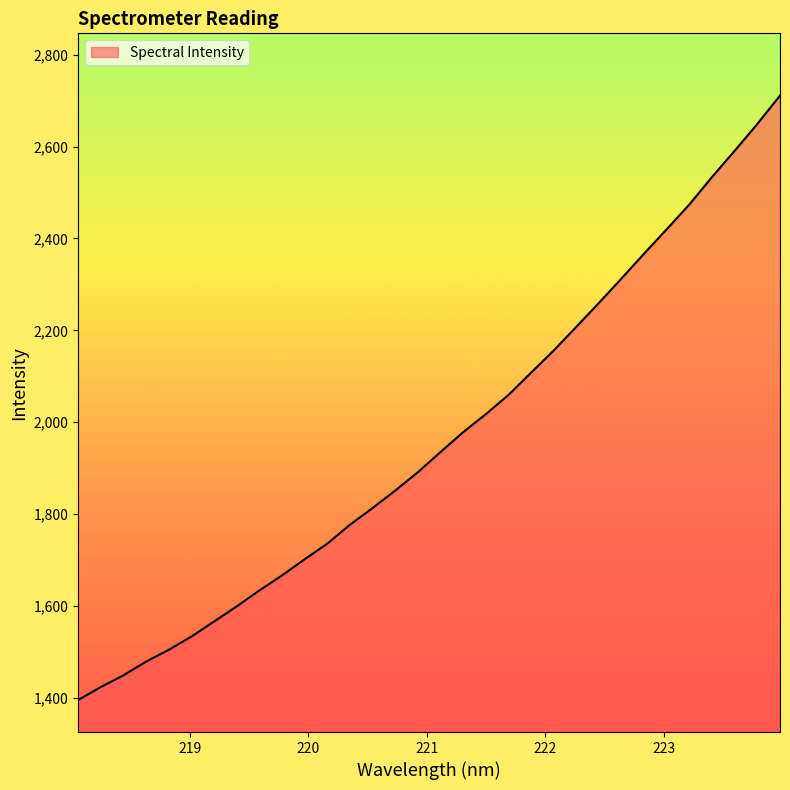

What is the maximum value shown in the chart?

2711.2